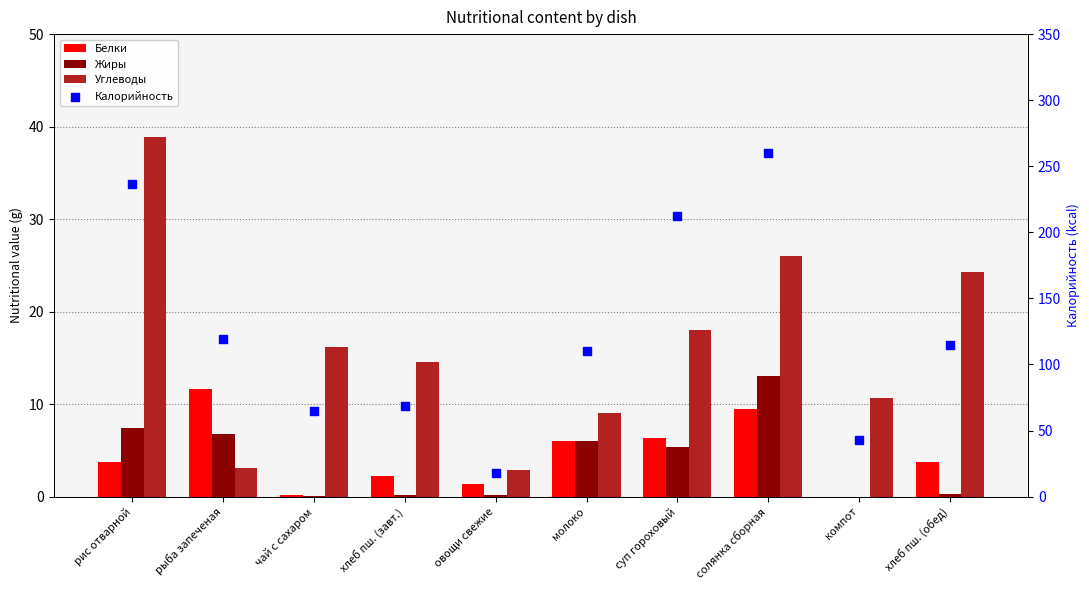

At how many categories does at least one series exceed 125?

3